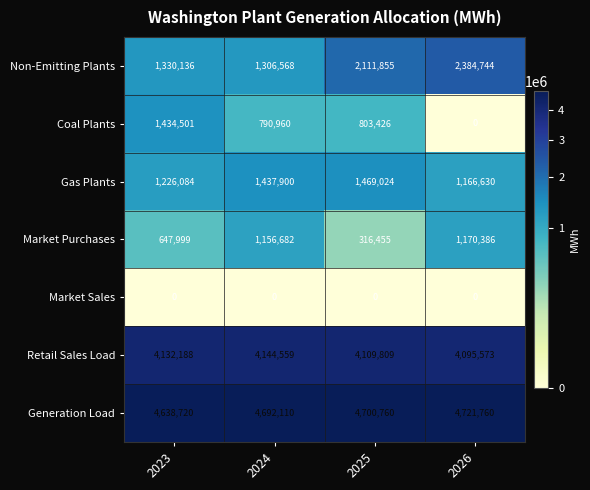

Rank the series by their maximum value, from lowest to highest.

Market Sales, Market Purchases, Coal Plants, Gas Plants, Non-Emitting Plants, Retail Sales Load, Generation Load